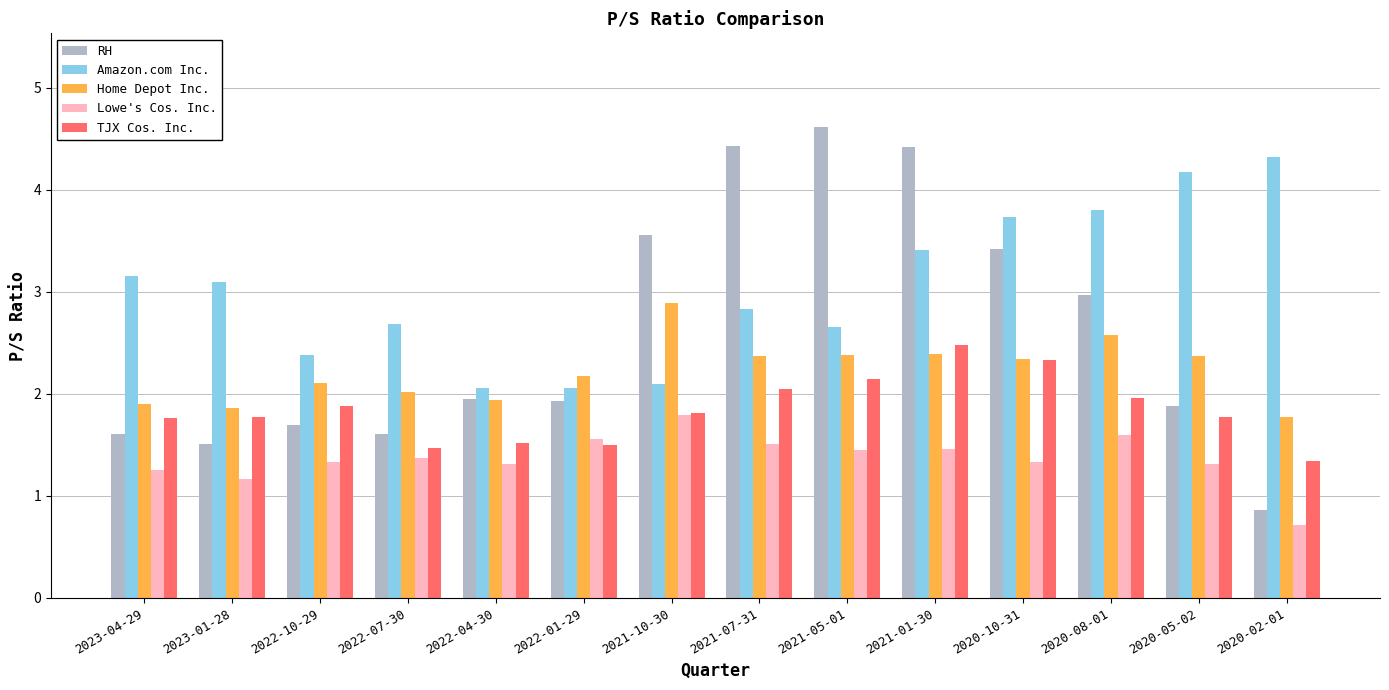

What position from the right is 2021-07-31?

7